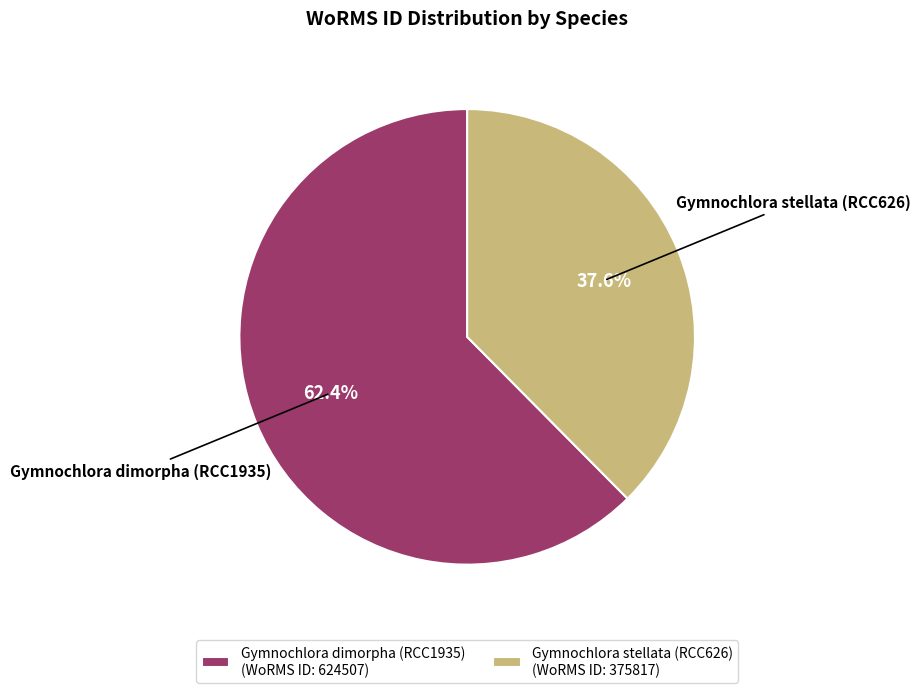

To the nearest percent, what portion does Gymnochlora dimorpha (RCC1935) represent?

62%